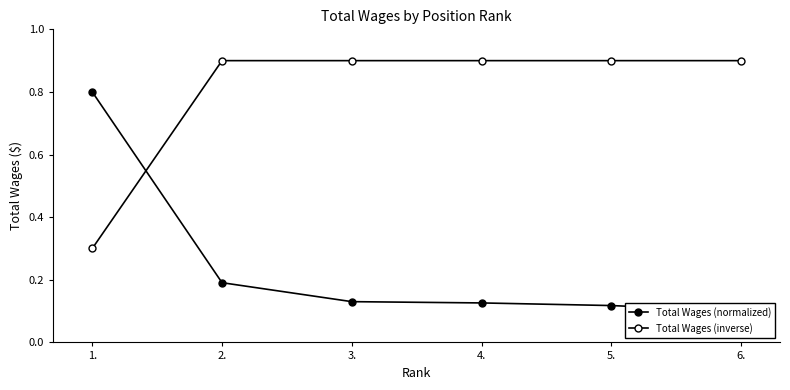

How many distinct data groups are displayed?

2